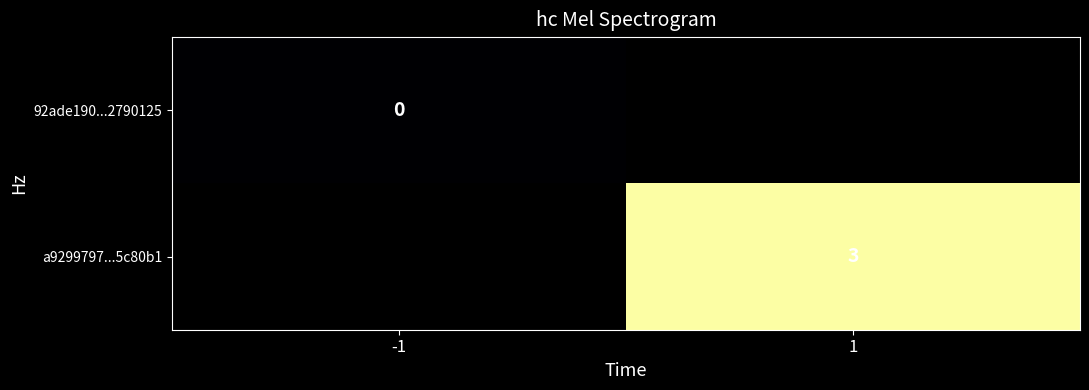

Is it true that a9299797...5c80b1 equals 1 at 1?

False